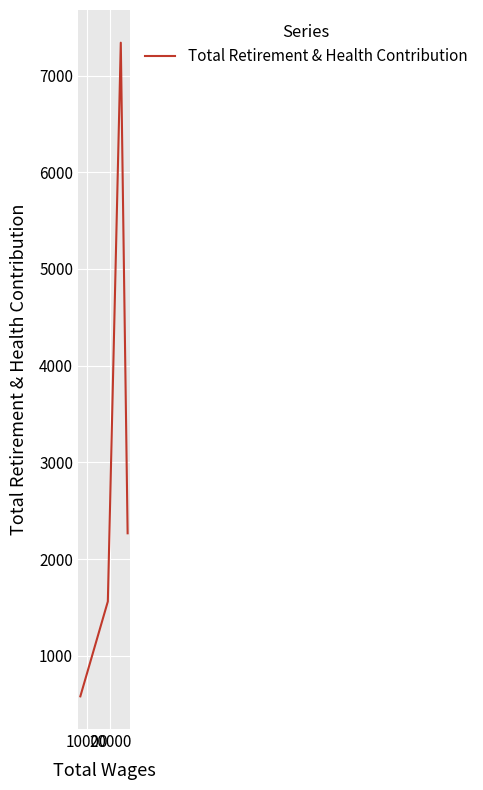

True or false: there are more than 1 points higher than both neighbors.

False